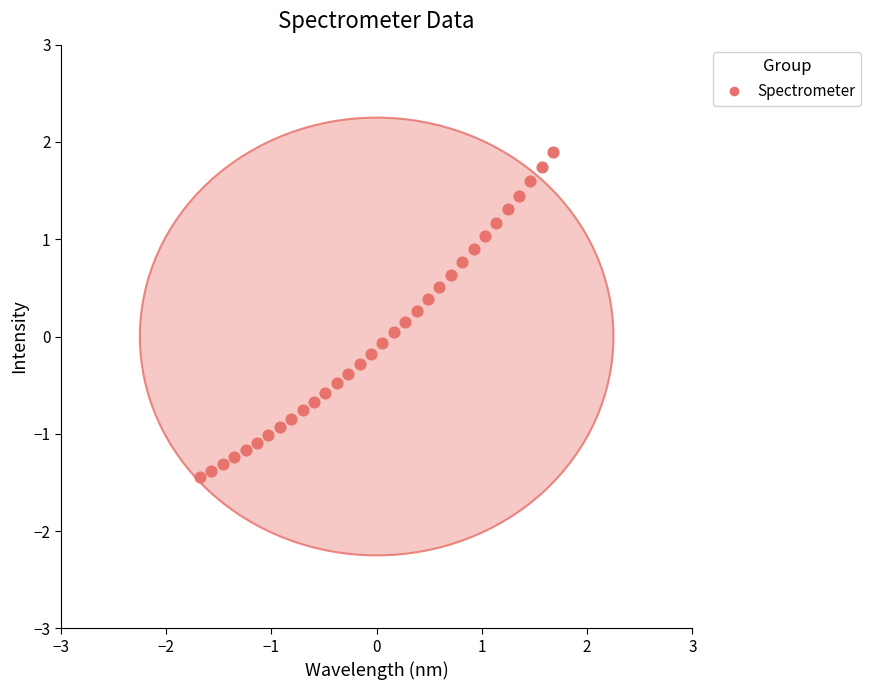

What is the range of Y values (max minus min)?

3.3